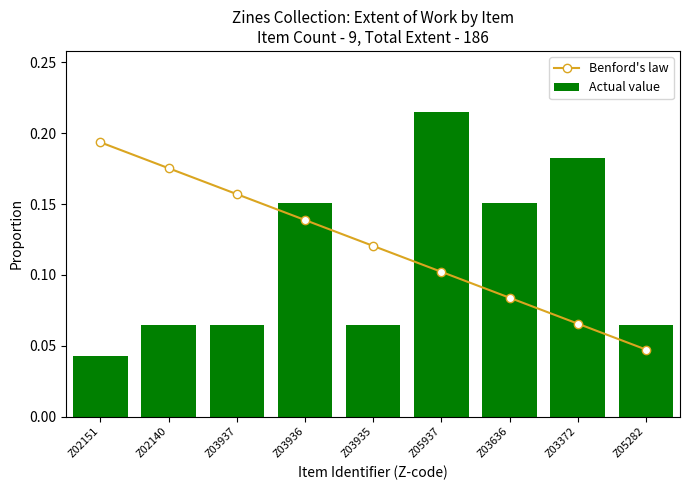

Which series has the largest total across all categories?

Benford's law